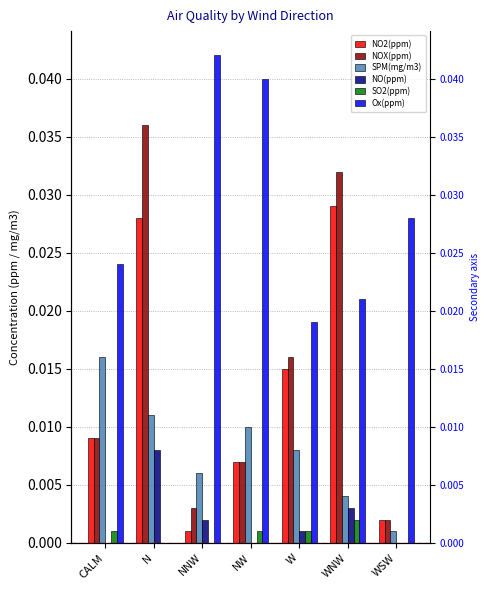

Which series has the largest range (max minus min)?

Ox(ppm)